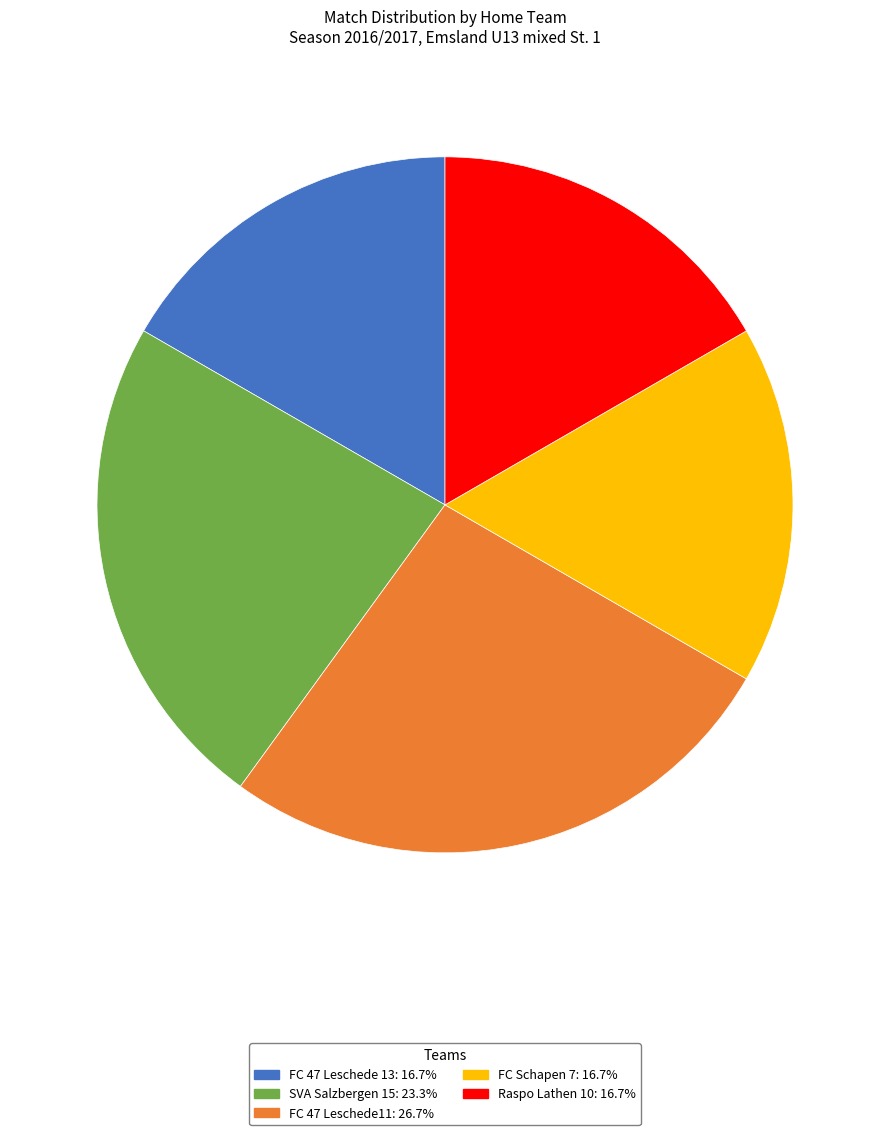

Do FC Schapen 7 and FC 47 Leschede11 together represent more than half of the pie?

No